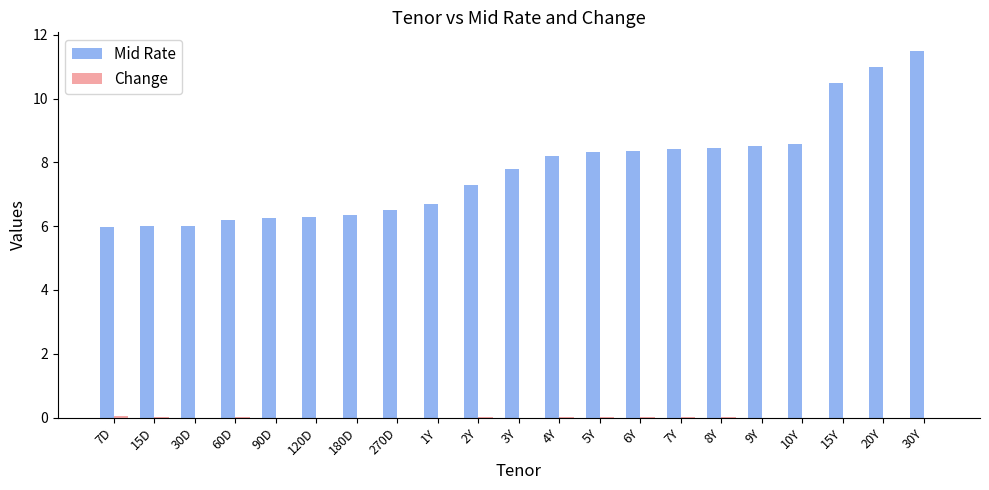

How many values in the Mid Rate series exceed 7?

12